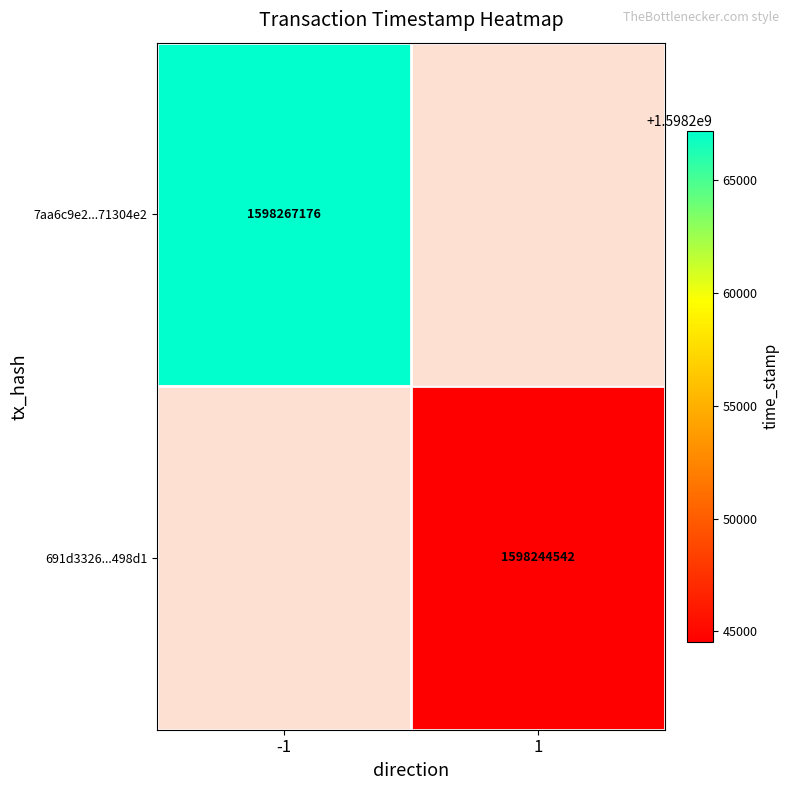

The 691d3326...498d1 series shows 1598244542 at 1. True or false?

True